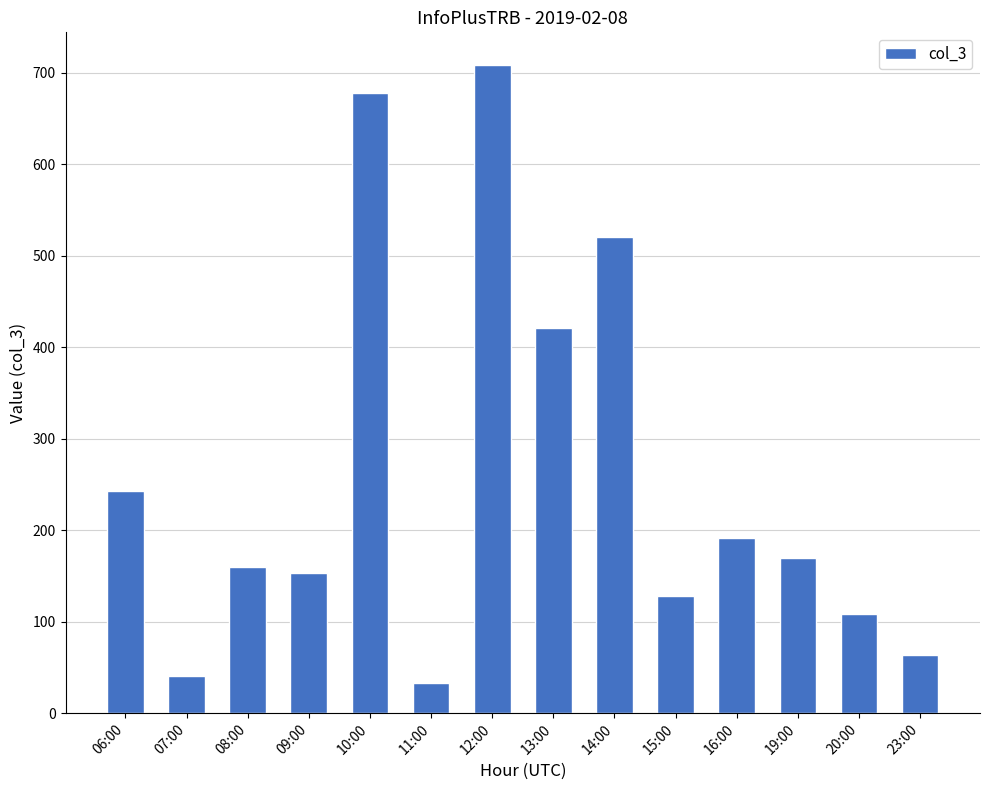

What position from the right is 08:00?

12